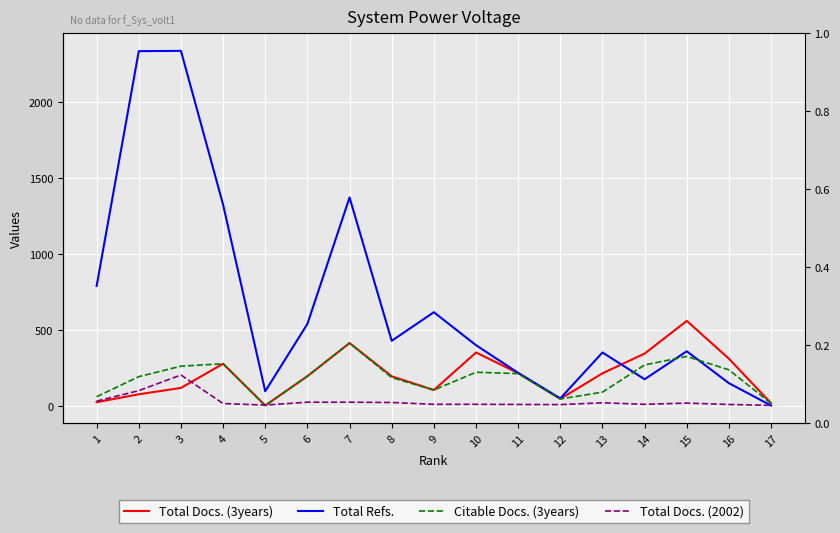

Which label corresponds to the largest value in the chart?

3